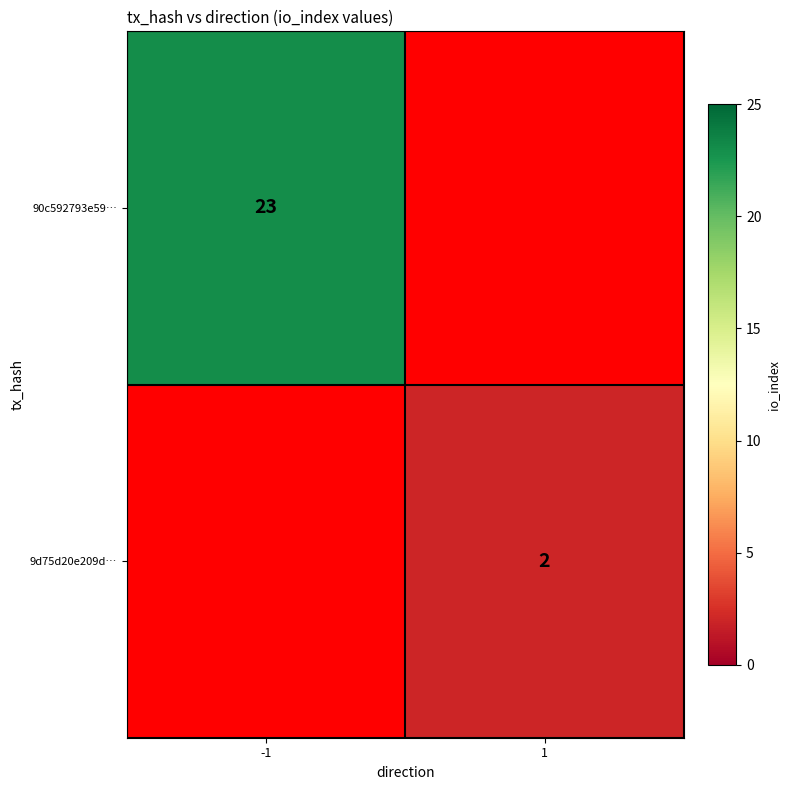

True or false: 90c592793e59… has a value of 23 at -1.

True